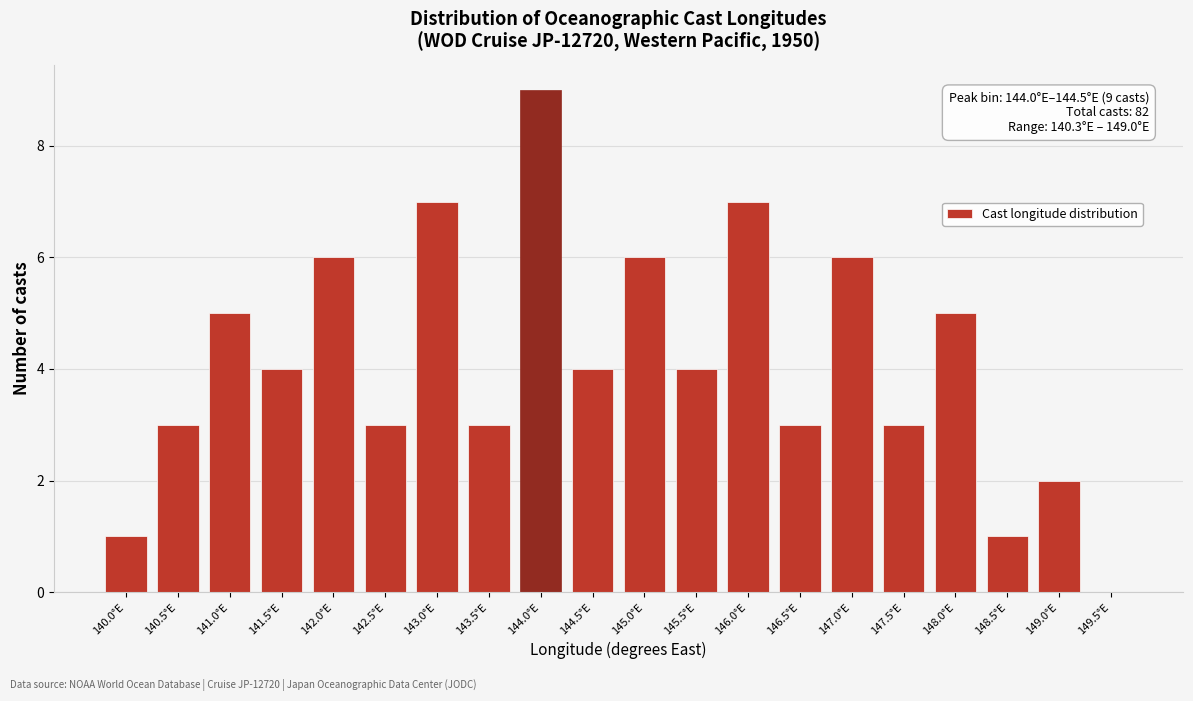

Reading left to right, transcribe all the data shown in this chart.

140.0°E=1	140.5°E=3	141.0°E=5	141.5°E=4	142.0°E=6	142.5°E=3	143.0°E=7	143.5°E=3	144.0°E=9	144.5°E=4	145.0°E=6	145.5°E=4	146.0°E=7	146.5°E=3	147.0°E=6	147.5°E=3	148.0°E=5	148.5°E=1	149.0°E=2	149.5°E=0